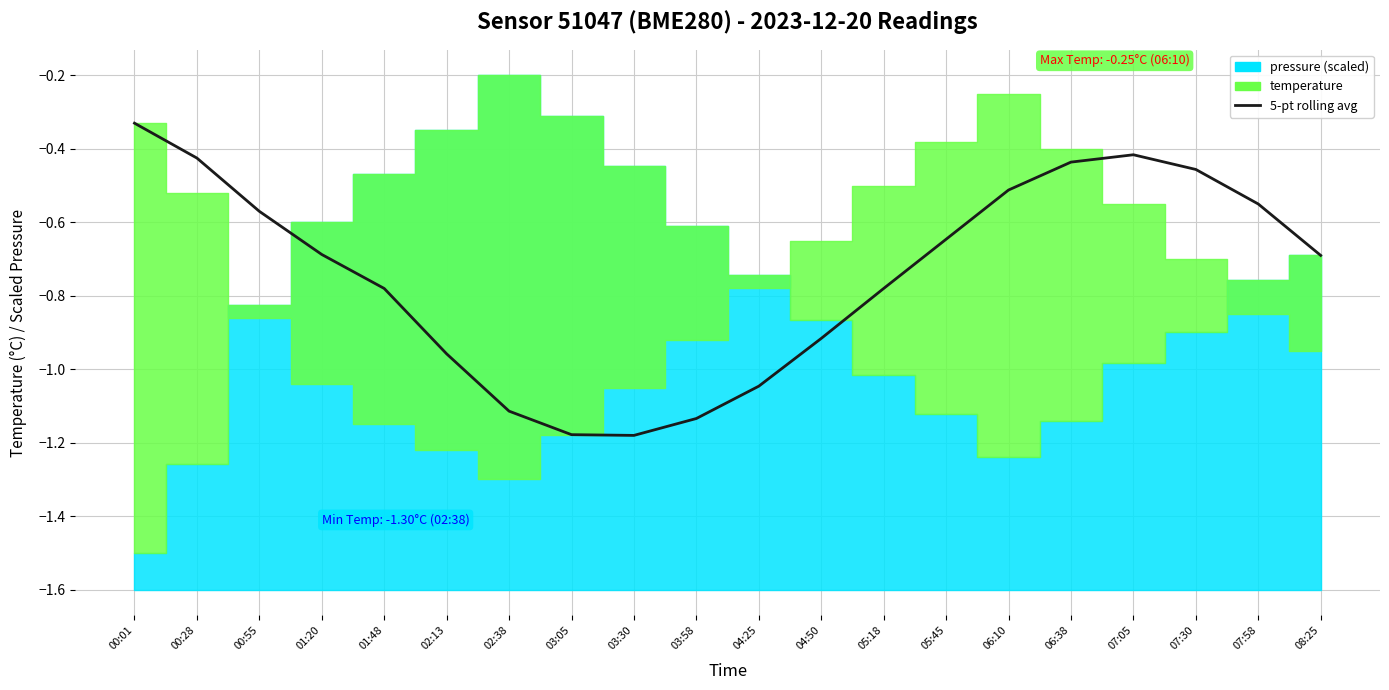

The value at 05:45 is -0.6. True or false?

True